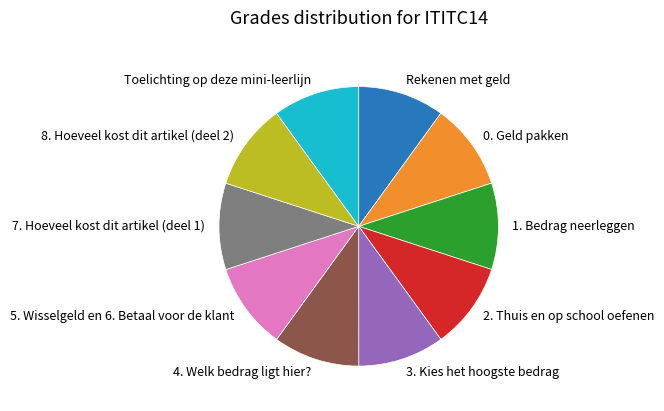

True or false: 5. Wisselgeld en 6. Betaal voor de klant accounts for 1% of the total.

False